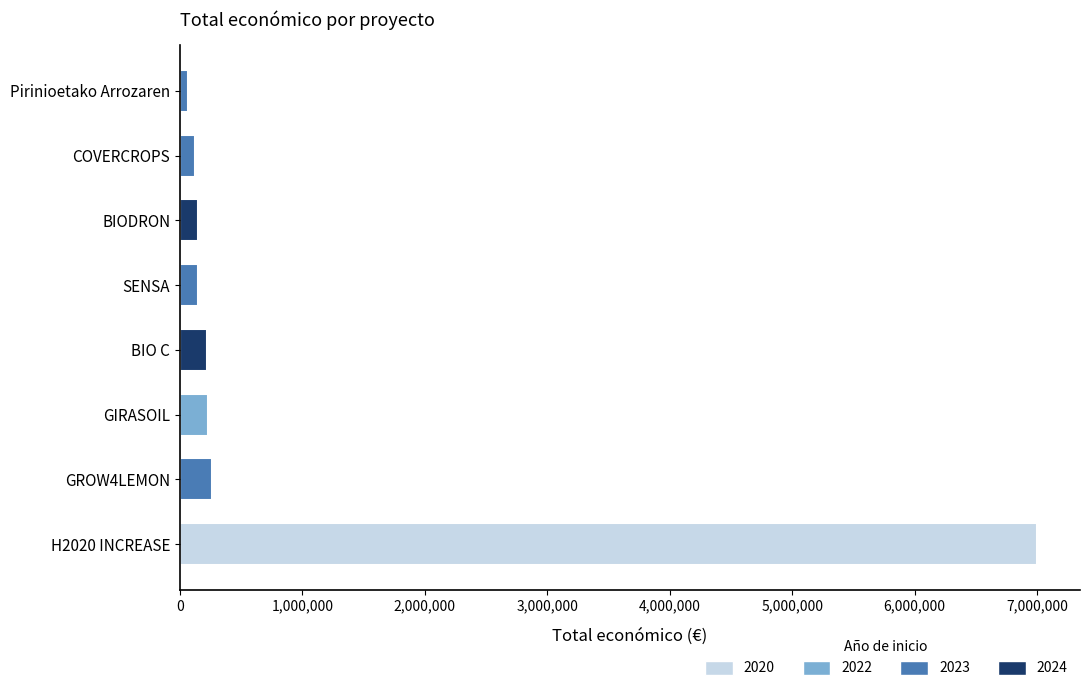

What is the ratio of the value at GIRASOIL to the value at GROW4LEMON?

0.9